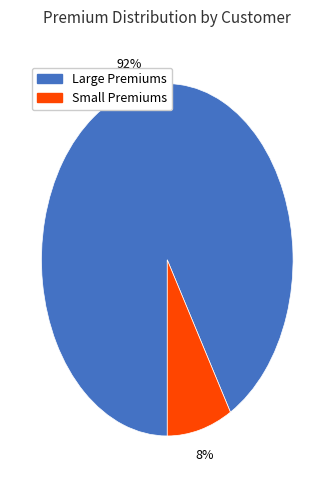

To the nearest percent, what is the average slice percentage?

50%